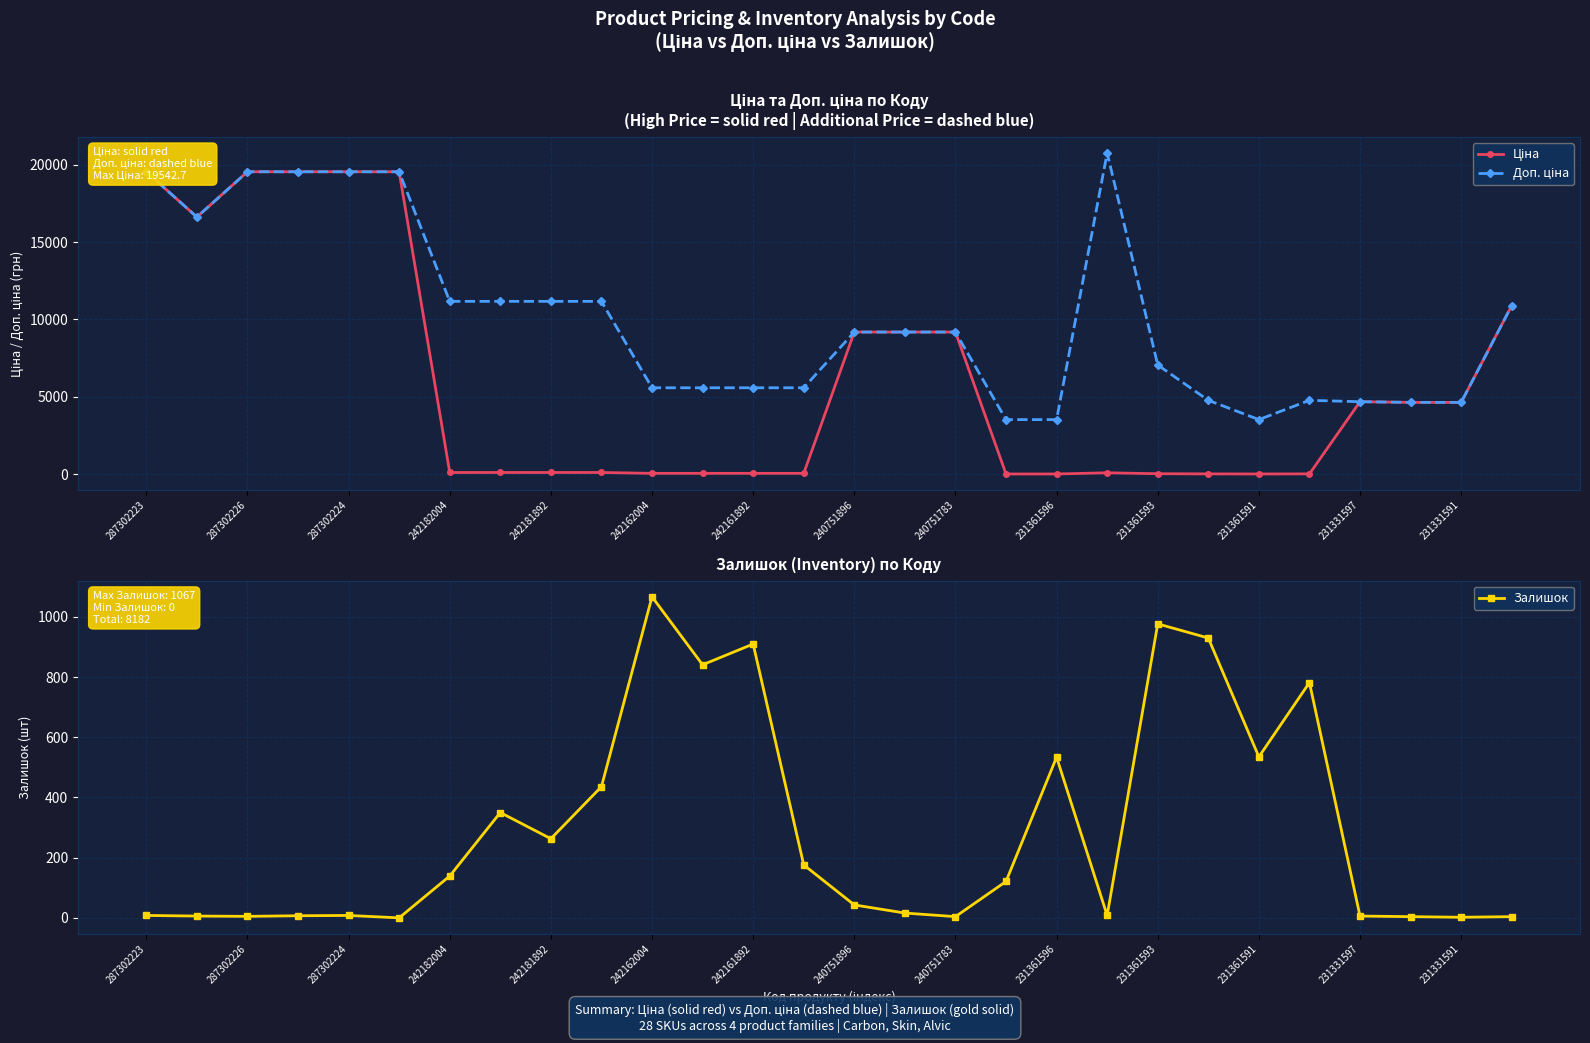

Which category has the highest value in the Залишок series?

242162004